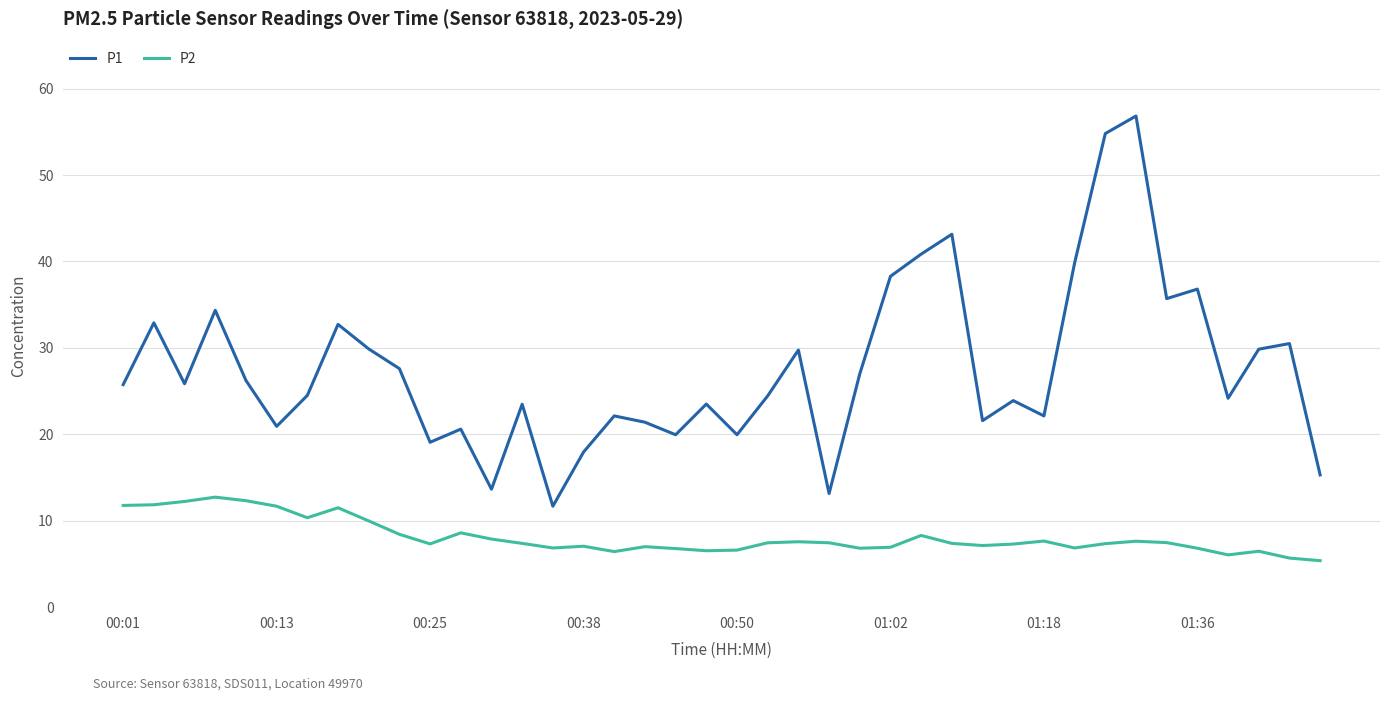

What is the maximum value shown in the chart?

56.8